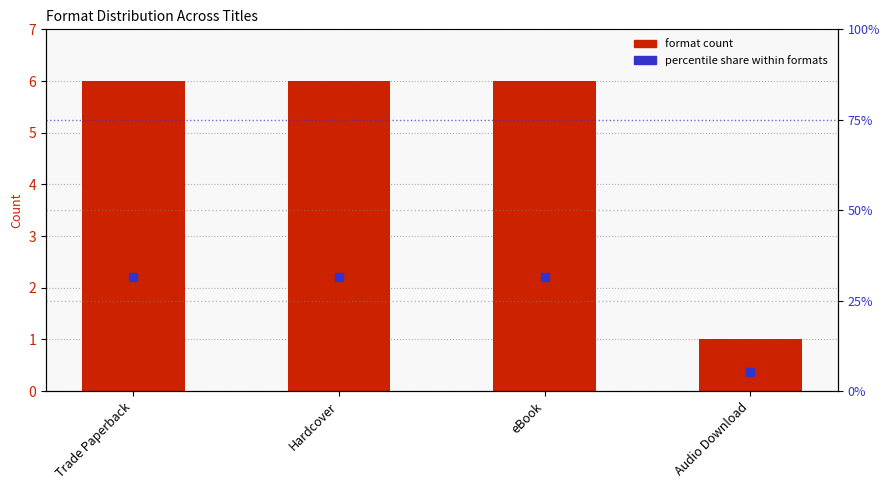

At which category is the sum across all series the highest?

Trade Paperback